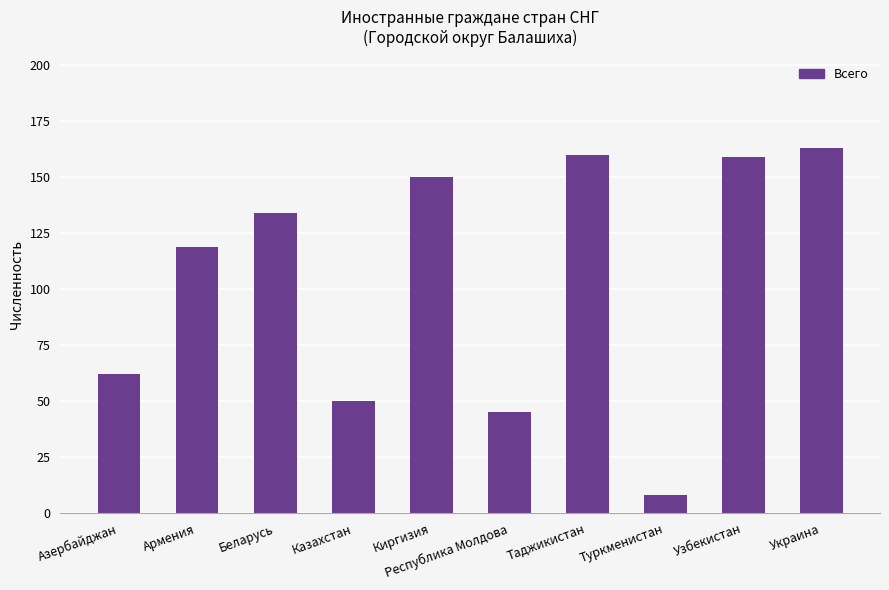

Reading left to right, extract all data points from this chart.

62	119	134	50	150	45	160	8	159	163